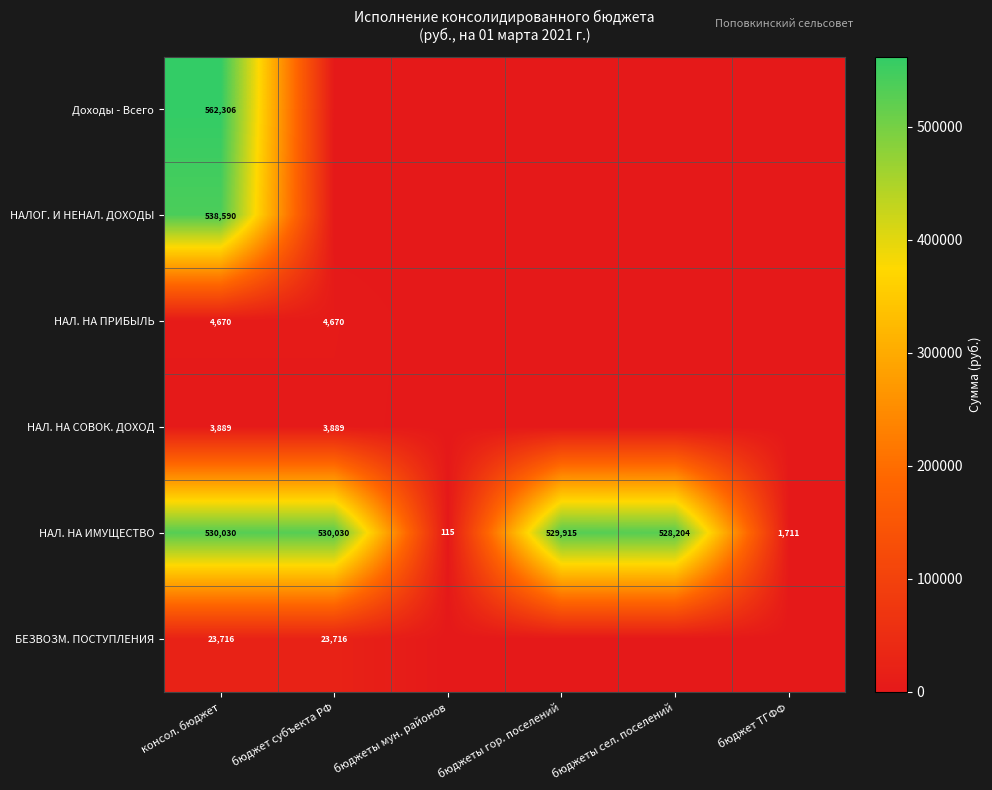

What is the difference between the maximum and minimum values in the НАЛ. НА ИМУЩЕСТВО series?

529915